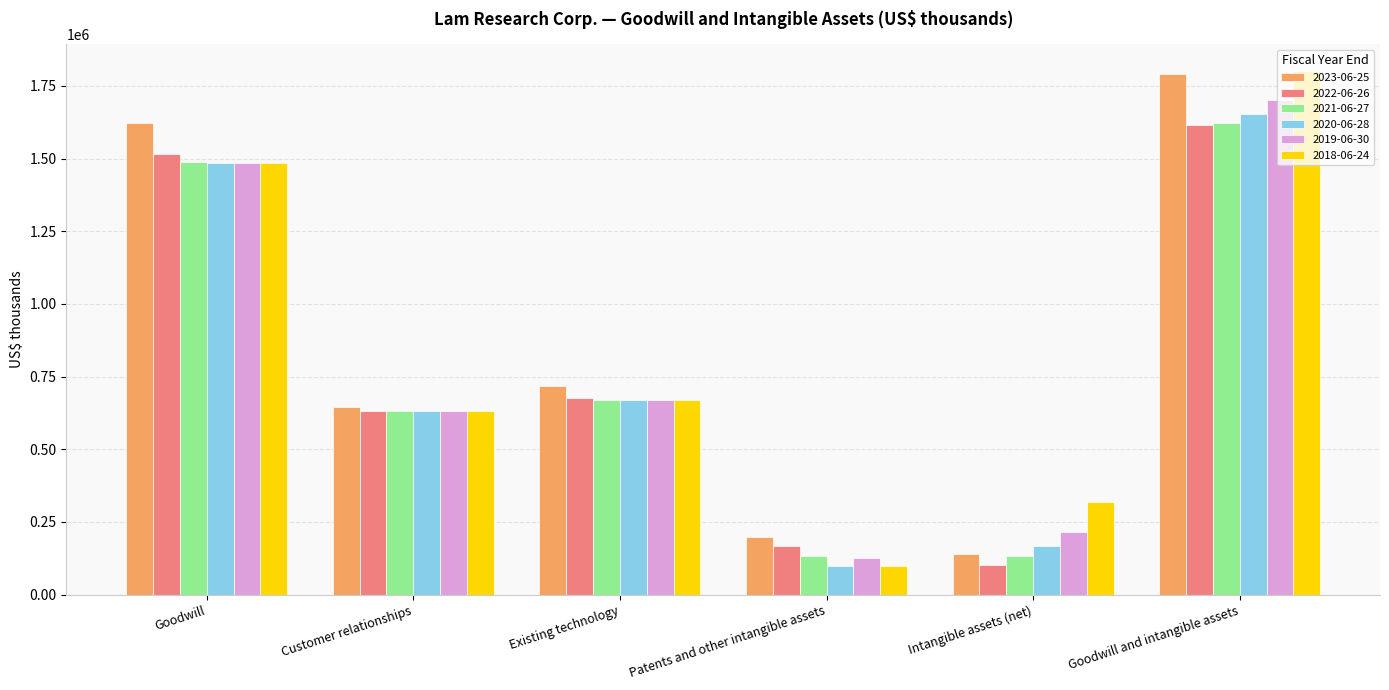

How many bars are there in total?

36